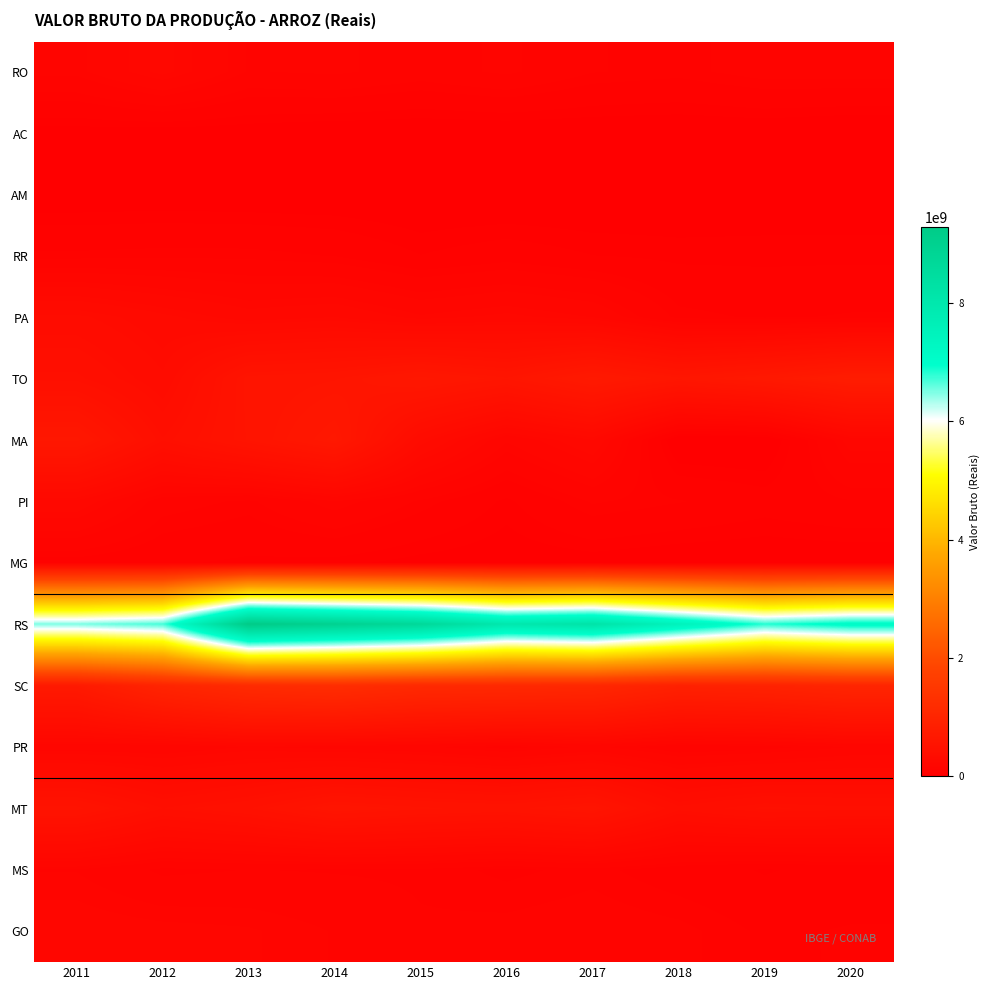

At how many categories does at least one series exceed 2846426242?

10